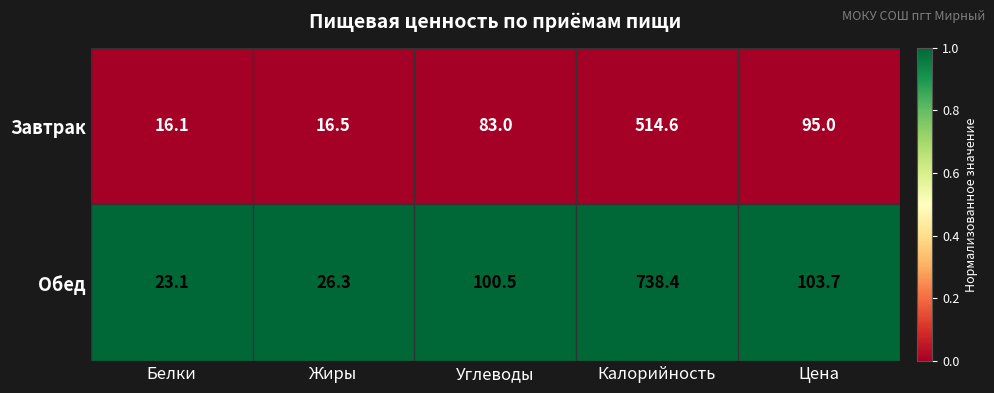

How many distinct data groups are displayed?

2